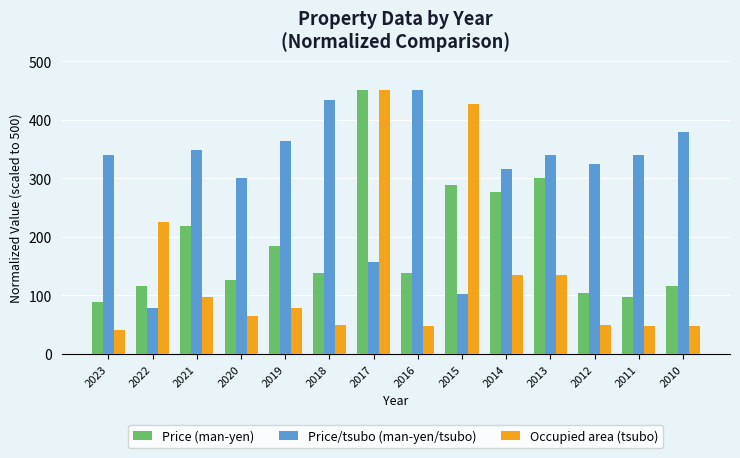

Are the bars horizontal?

No